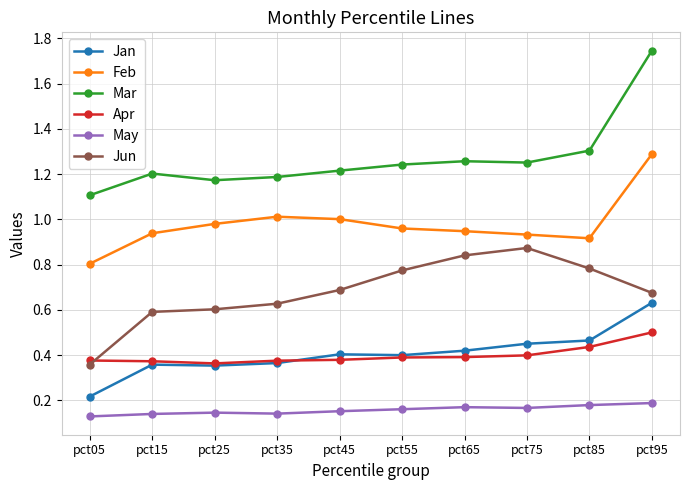

What is the spread (max minus min) of values at pct95?

1.6